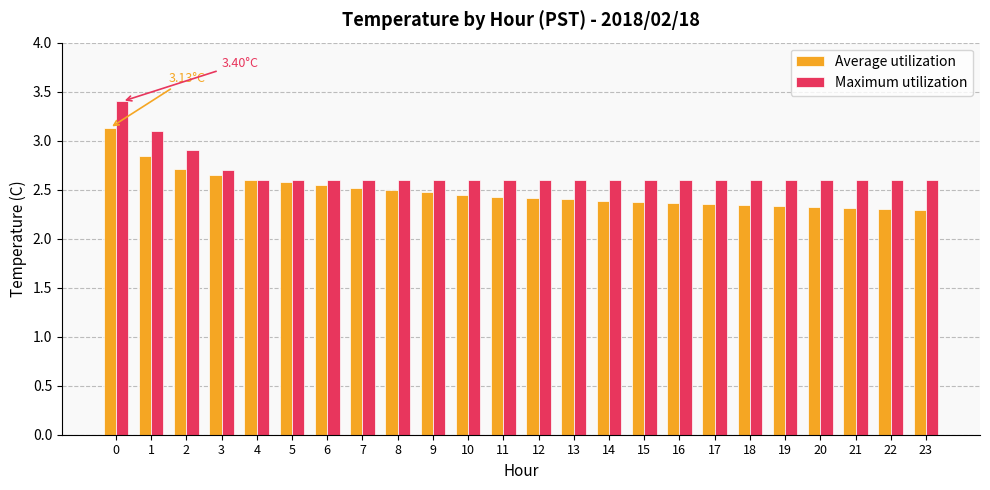

What is the difference between the second highest and second lowest values in the Maximum utilization series?

0.5